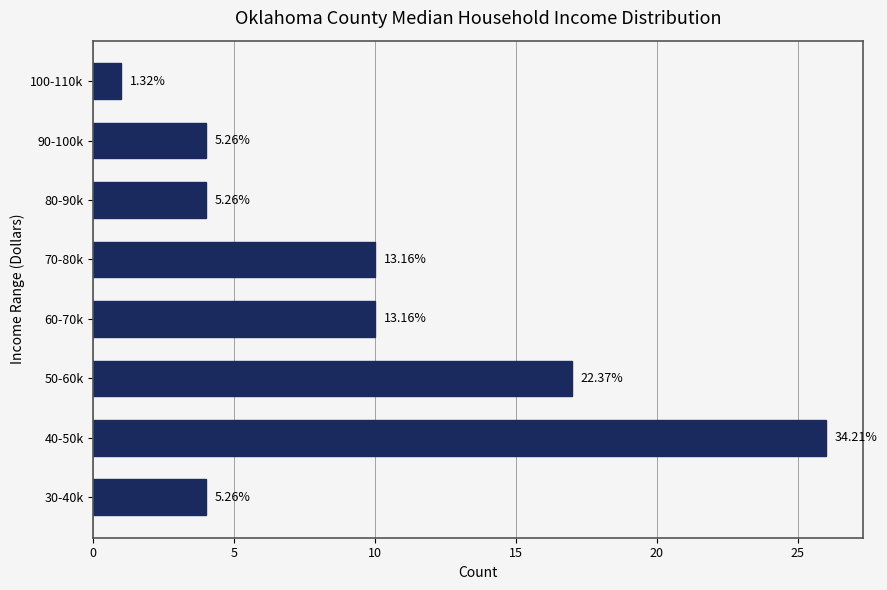

How many bars are there in total?

8